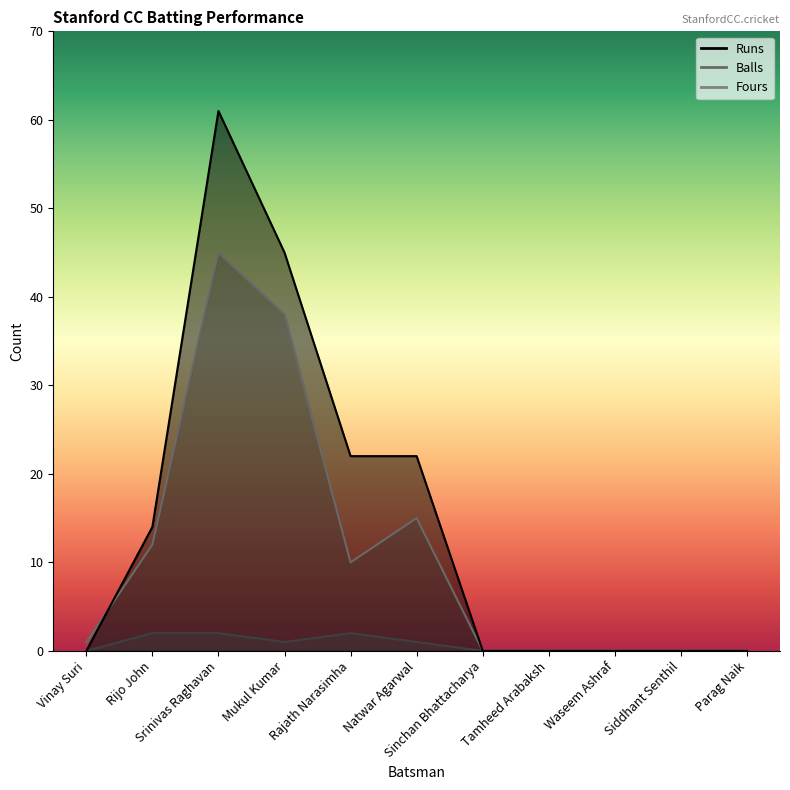

How many values in Runs are above zero?

5